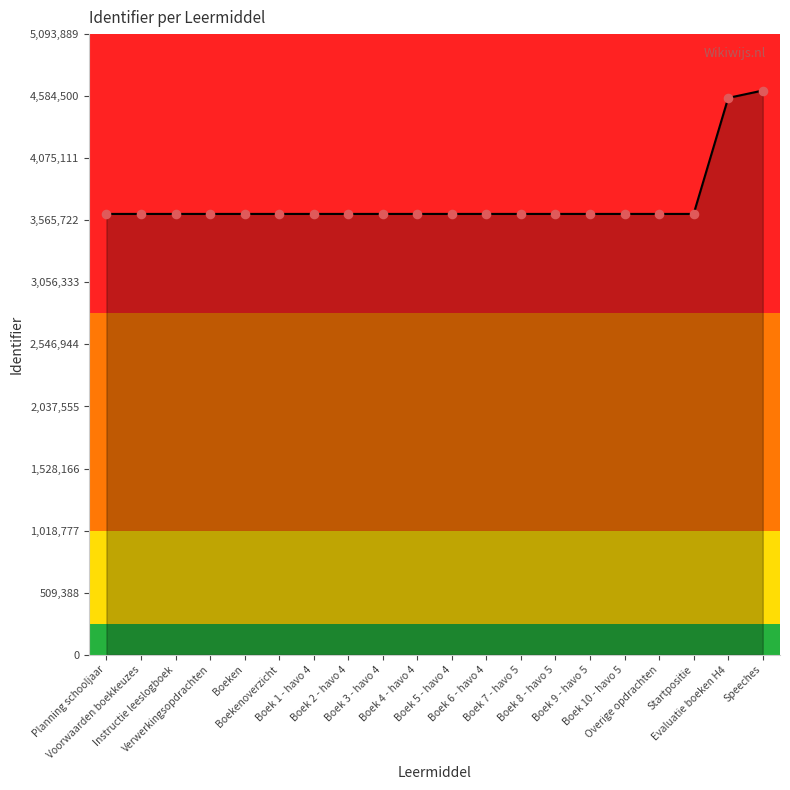

What is the change in value from Boekenoverzicht to Speeches?

+1012780